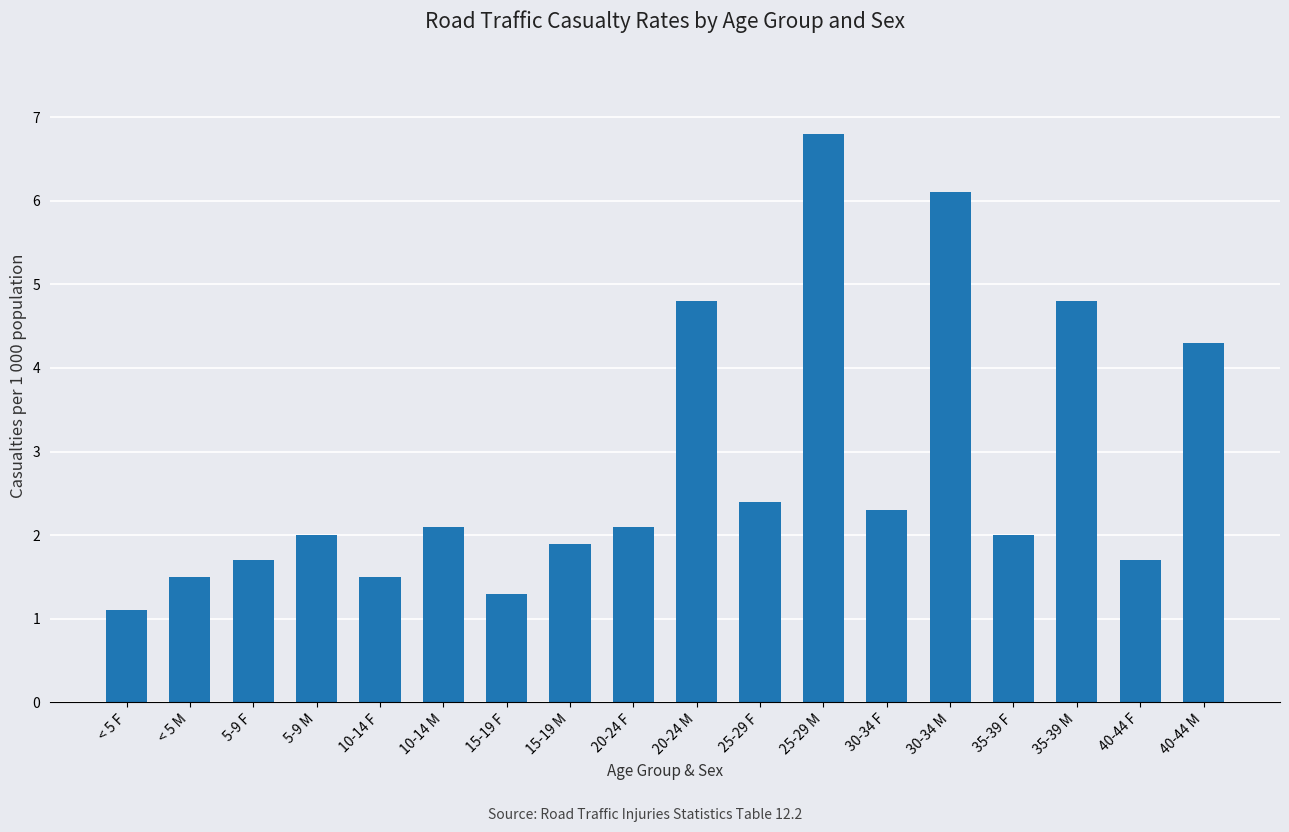

Where is the data nearest to the value 3?

25-29 F